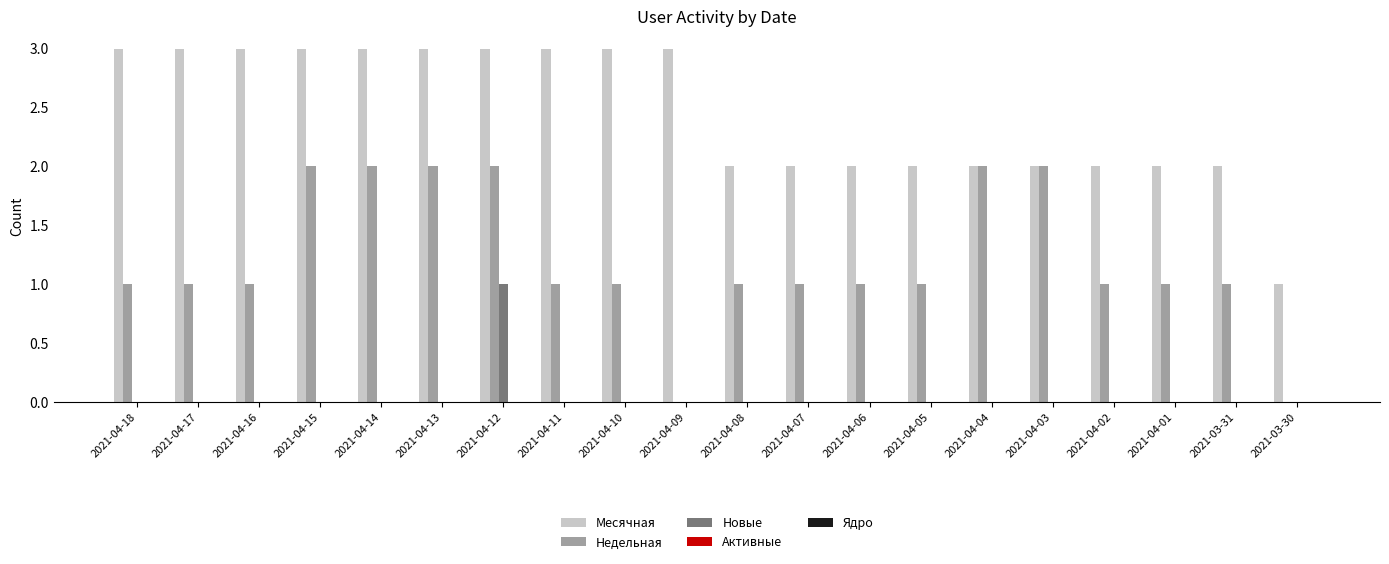

At which category is the sum across all series the highest?

2021-04-12